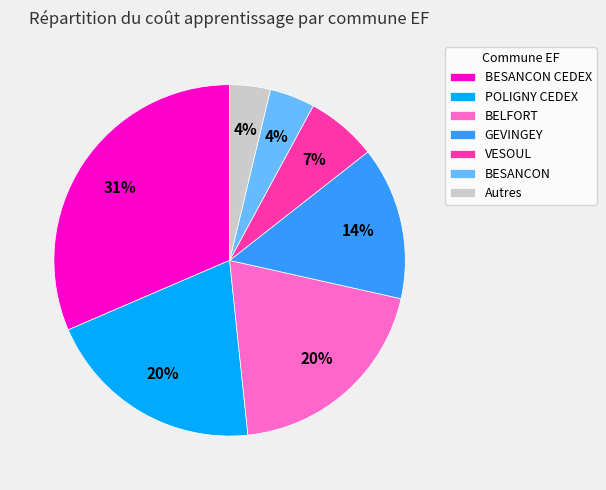

Is the sum of POLIGNY CEDEX and BESANCON greater than half?

No